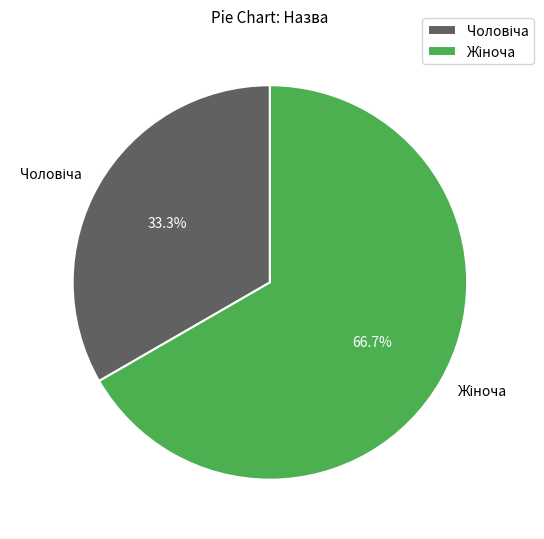

Does any single category account for the majority?

Yes